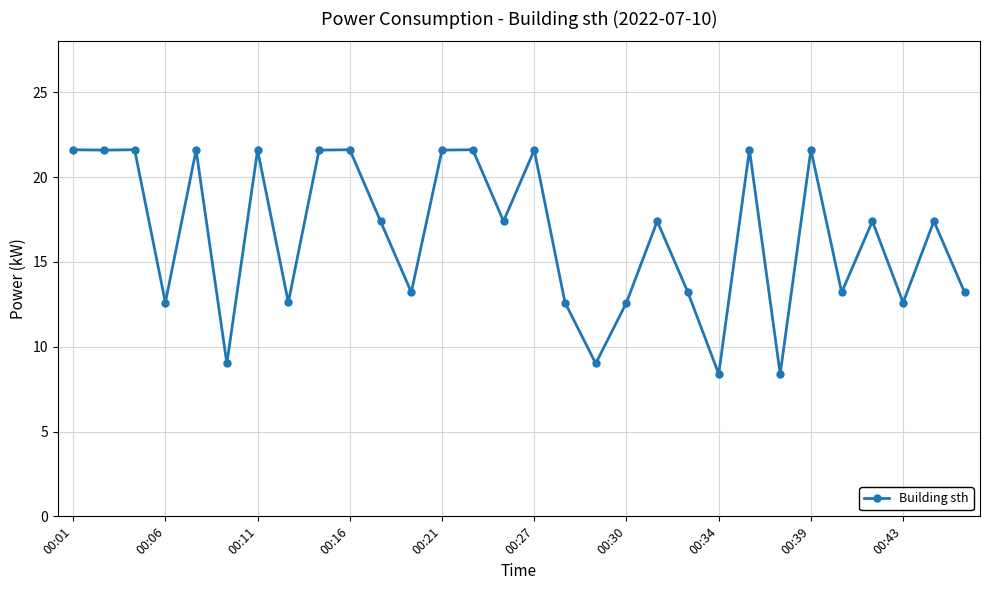

True or false: there are more than 1 points higher than both neighbors.

True